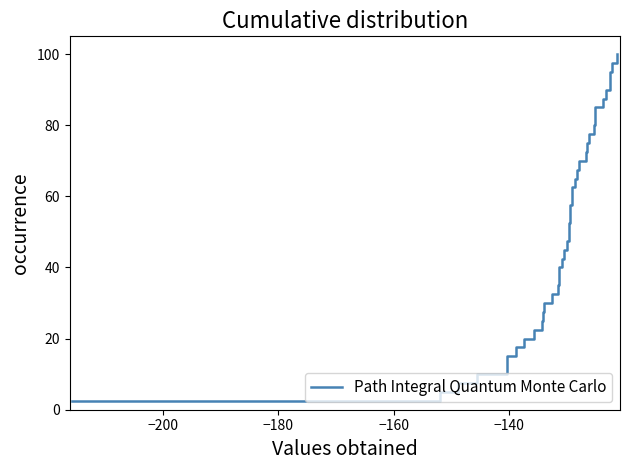

Count the number of data series in this chart.

1